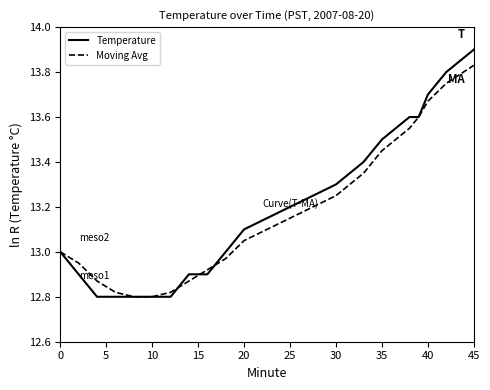

What is the greatest value displayed?

13.9